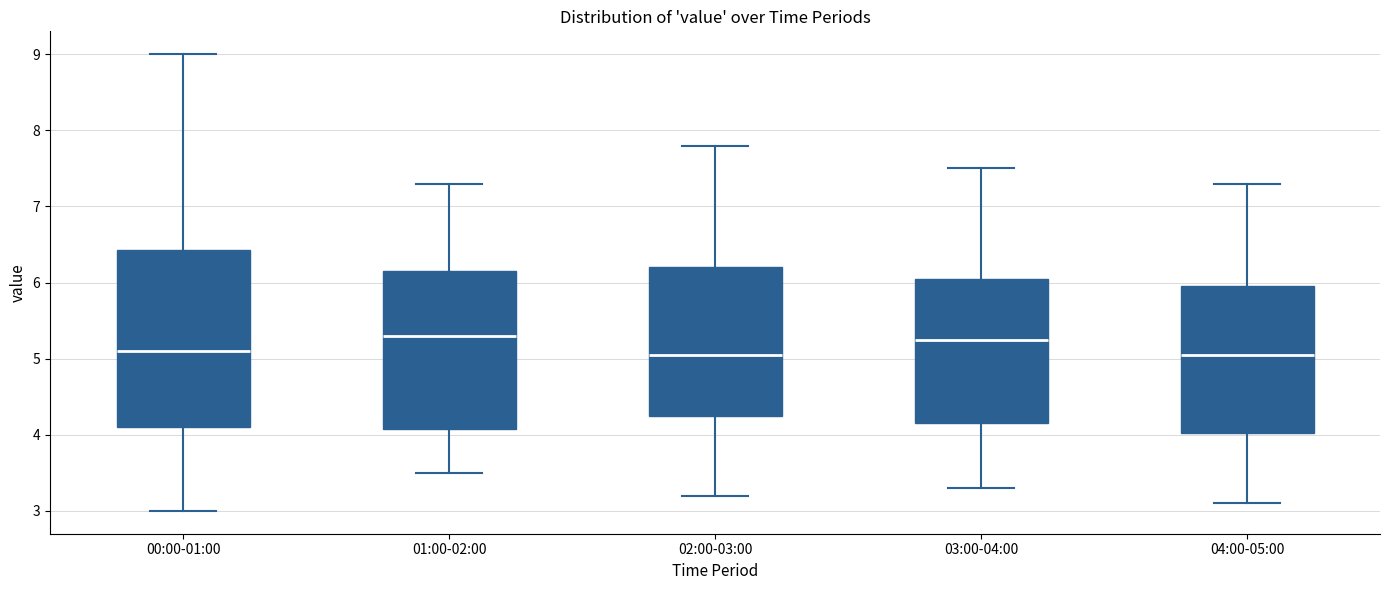

Reading left to right, read every box against the y-axis: the position of its median line, the range the box covers, and the ends of its whiskers. The values are not printed on the chart, so give them approximately, as read against the axis.

00:00-01:00: median 5.1, box 4.1 to 6.4, whiskers 3.0 to 9.0
01:00-02:00: median 5.3, box 4.1 to 6.2, whiskers 3.5 to 7.3
02:00-03:00: median 5.1, box 4.3 to 6.2, whiskers 3.2 to 7.8
03:00-04:00: median 5.3, box 4.2 to 6.1, whiskers 3.3 to 7.5
04:00-05:00: median 5.1, box 4.0 to 6.0, whiskers 3.1 to 7.3